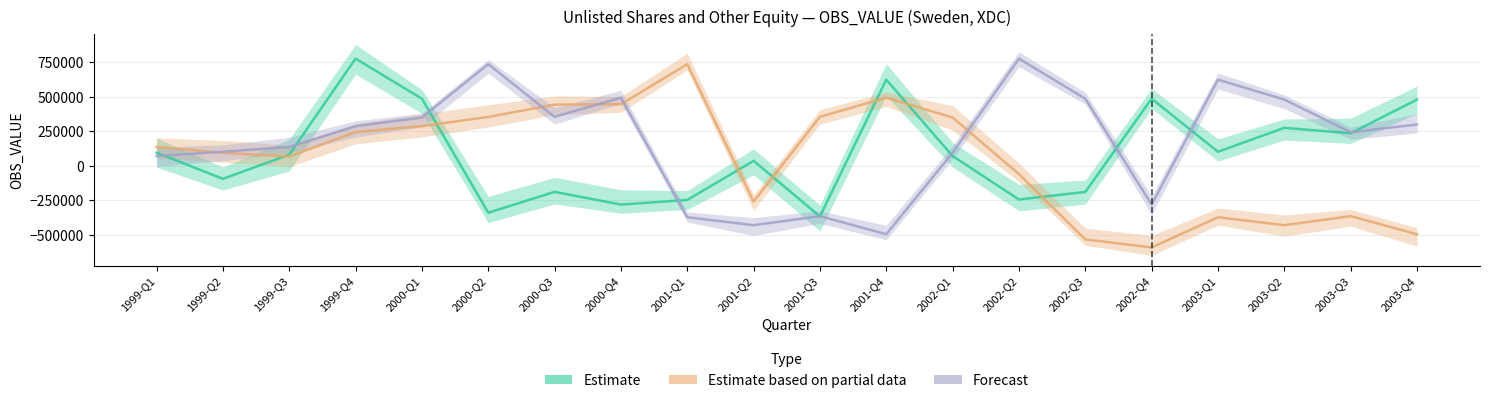

What is the average value of the Estimate based on partial data series?

45537